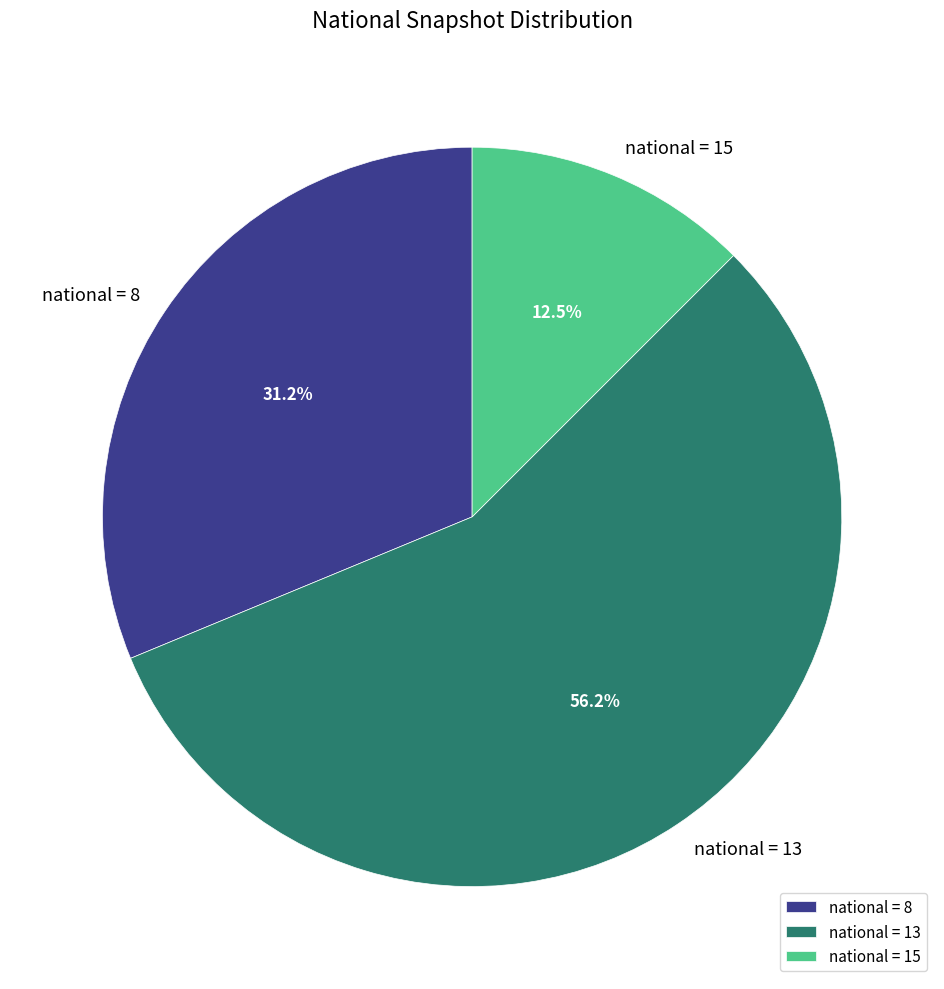

To the nearest percent, what is the average slice percentage?

33%